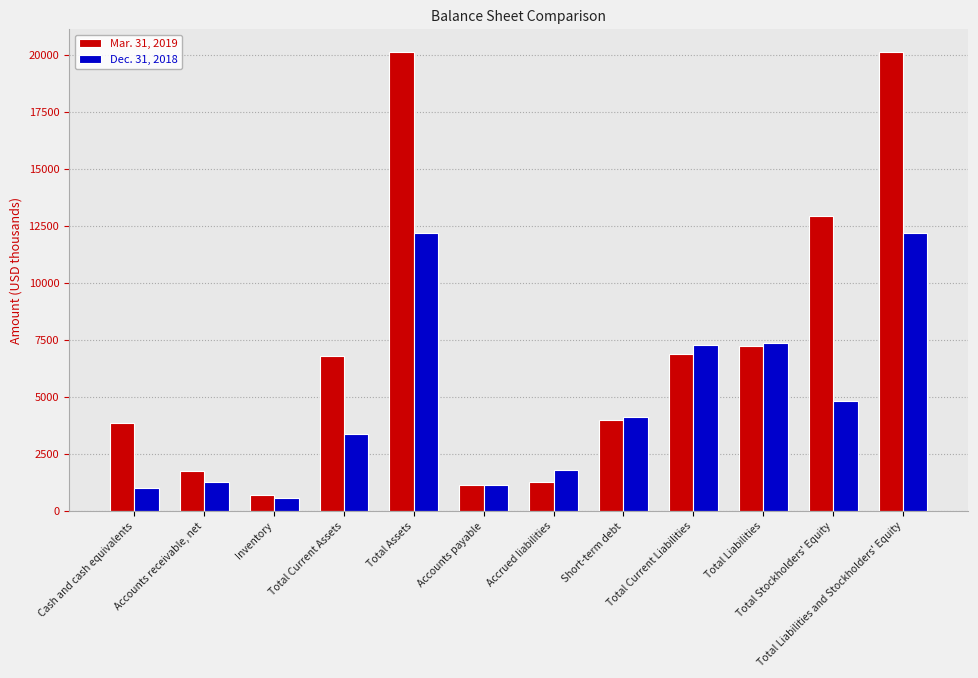

Reading left to right, list all the values displayed in this chart.

Mar. 31, 2019: 3830	1748	698	6780	20122	1118	1281	3970	6873	7214	12908	20122
Dec. 31, 2018: 1008	1280	568	3356	12178	1129	1792	4127	7282	7375	4803	12178